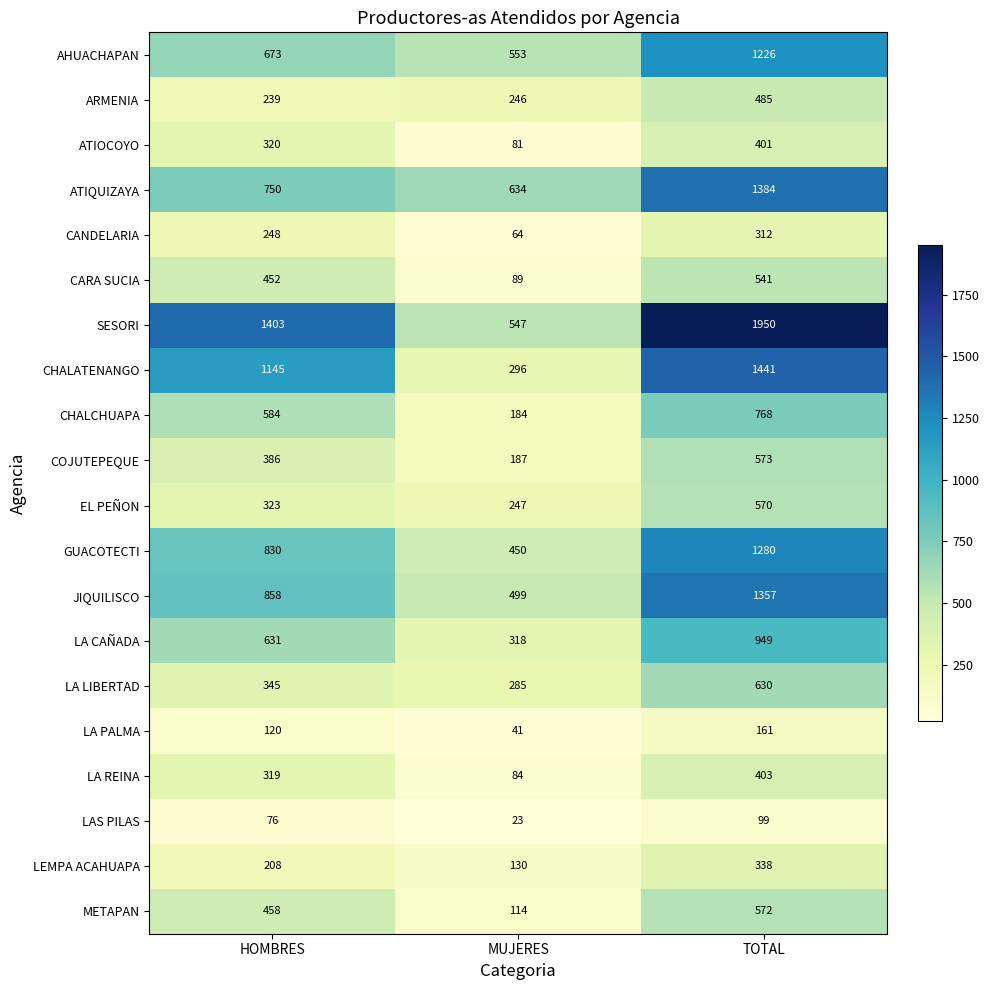

What is the greatest value displayed?

1950